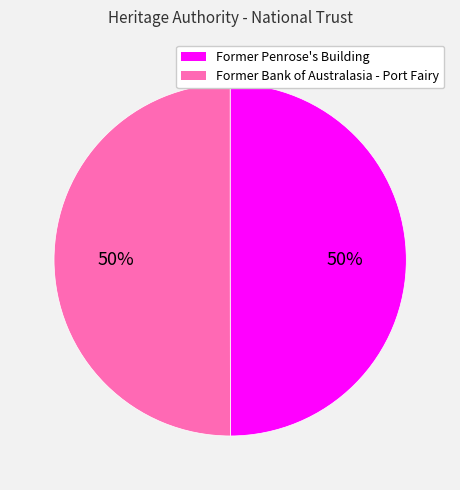

Approximately how many times larger is the value at Former Penrose's Building compared to Former Bank of Australasia - Port Fairy?

1.0